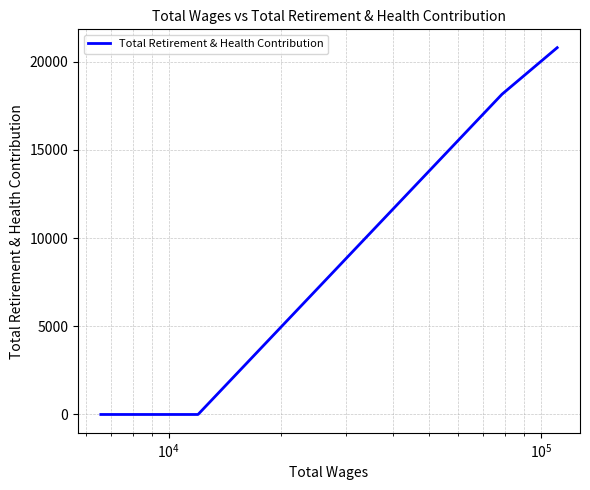

What is the sum of all values?

38963.2